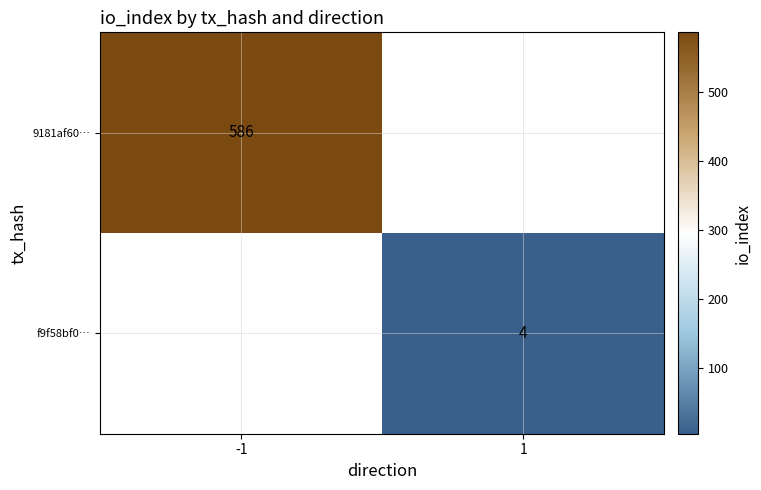

The value of f9f58bf0… at 1 is 1.8. True or false?

False